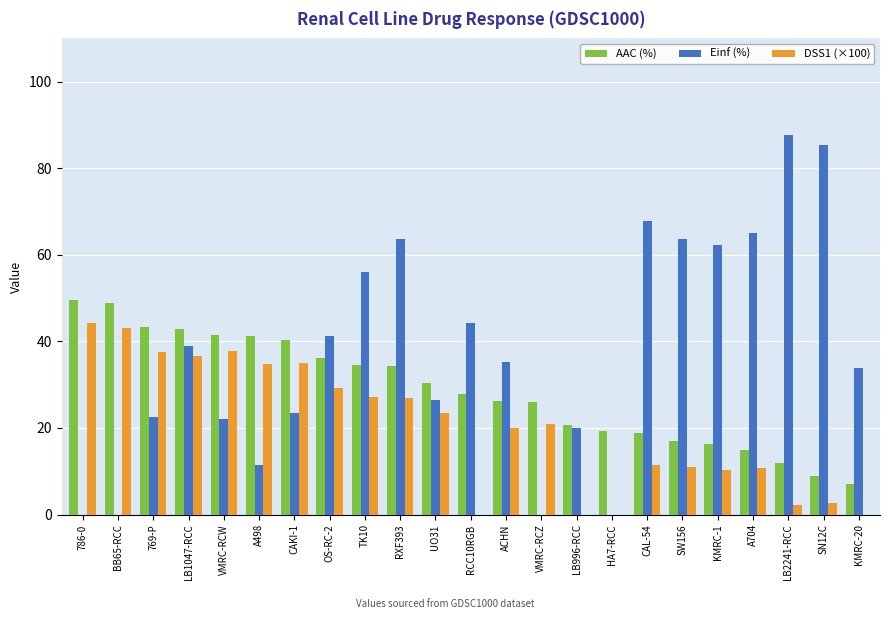

Where does the DSS1 (×100) series first go above 20?

786-0